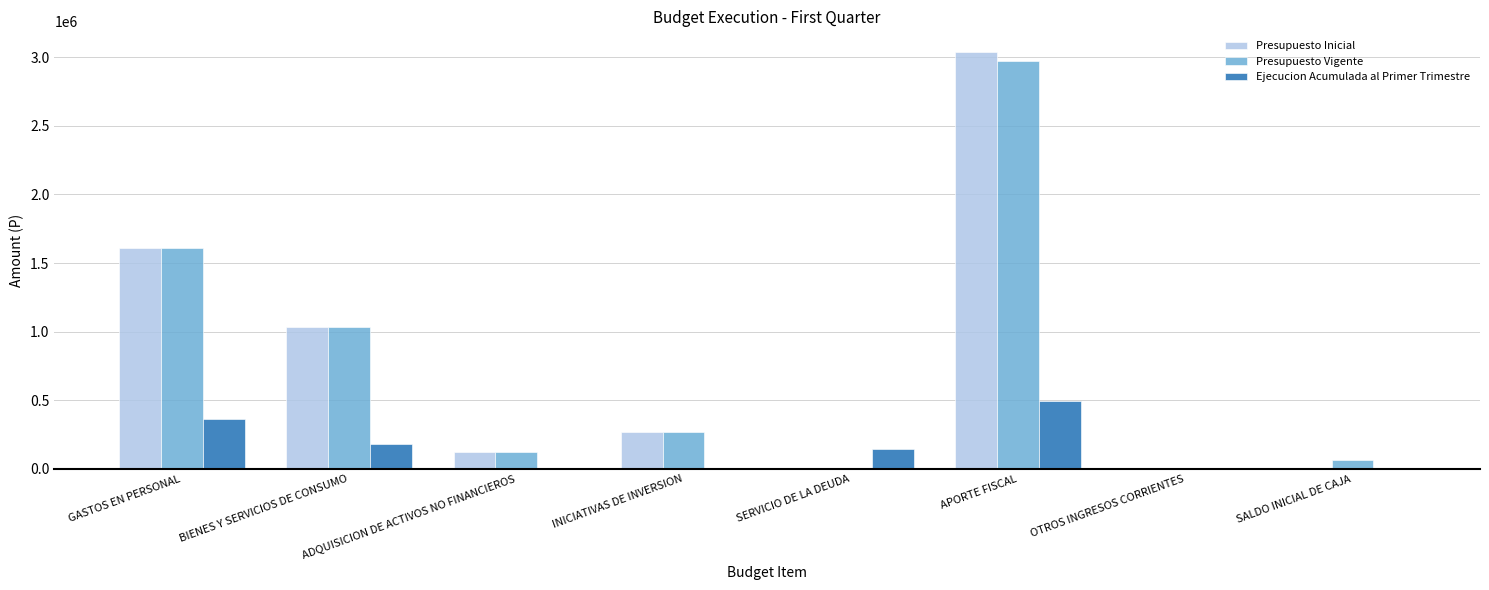

At which category is the sum across all series the highest?

APORTE FISCAL